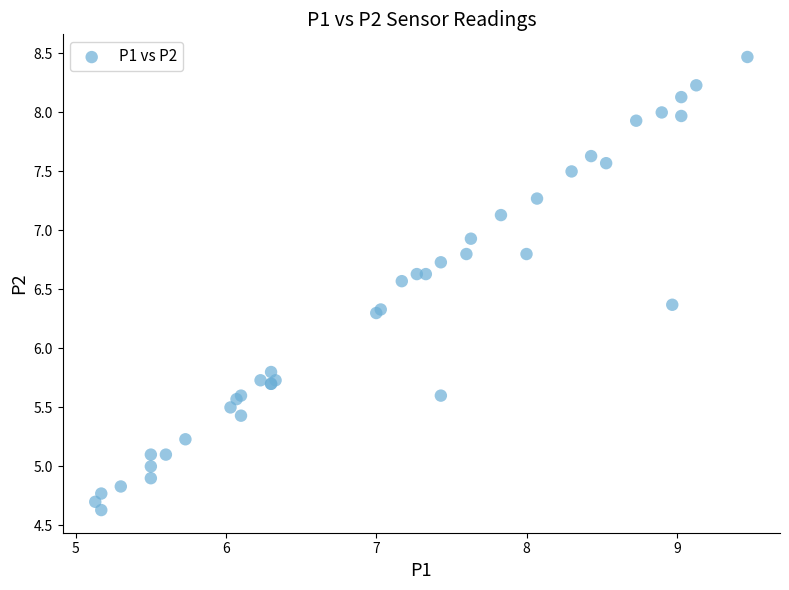

What Y value in the scatter plot is closest to 6?

5.8